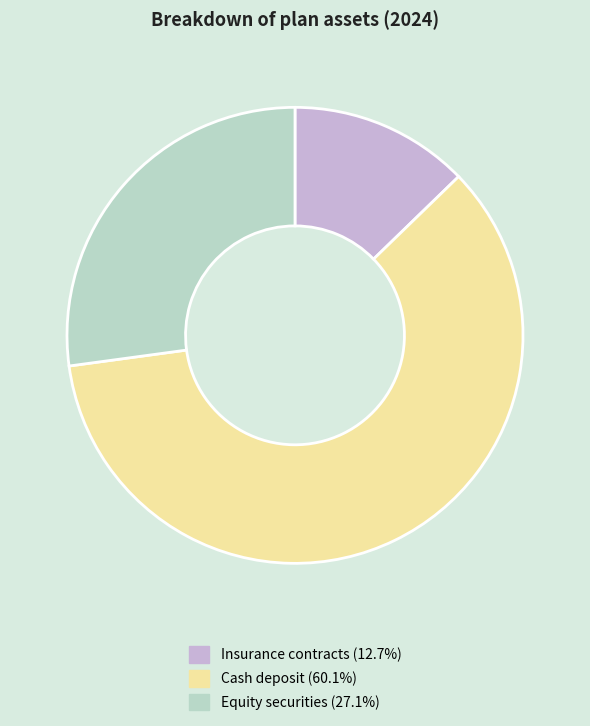

Rank the categories by value from lowest to highest.

Insurance contracts, Equity securities, Cash deposit